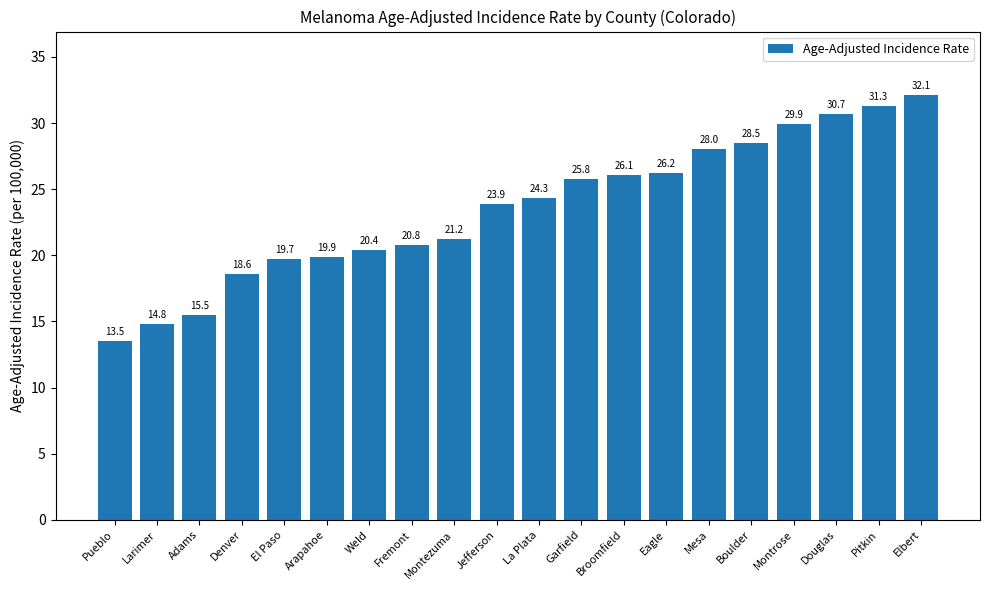

Between Pitkin and Pueblo, which is larger?

Pitkin